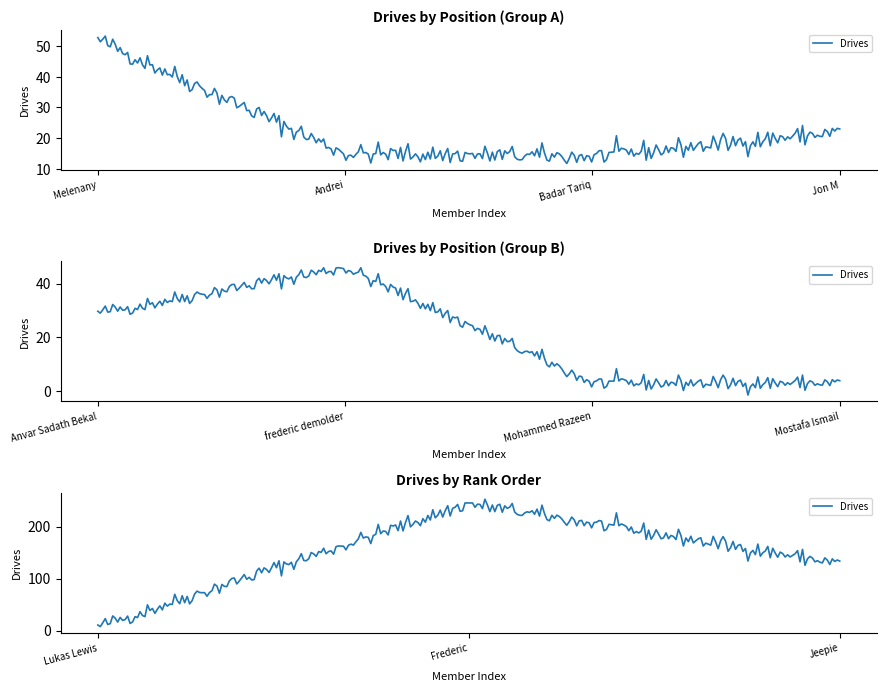

At which label is the value closest to 123?

Jeepie